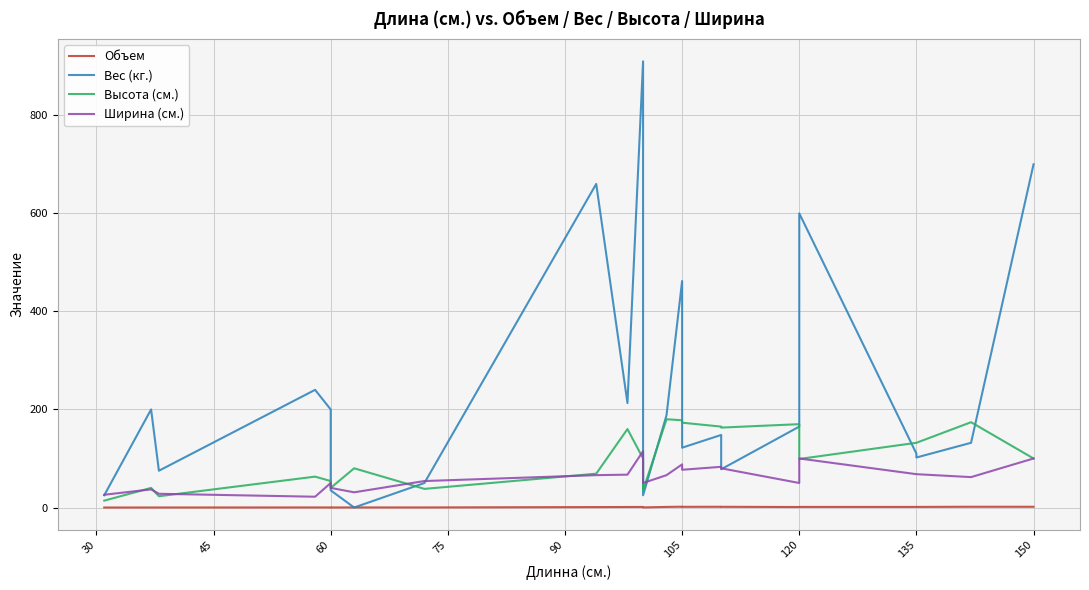

Reading left to right, what are all the values shown in this chart?

Объем: 0.0	0.1	0.1	0.2	0.2	0.1	0.2	0.1	0.9	1.1	1.1	0.2	1.2	1.6	1.4	1.5	1.4	1.0	1.2	1.2	1.2	1.5	1.5
Вес (кг.): 25.0	200.0	75.0	240.0	200.0	35.0	0.0	50.0	660.0	213.0	910.0	25.0	188.0	462.0	122.0	148.0	78.0	165.0	600.0	110.0	102.0	132.0	700.0
Высота (см.): 14.0	40.0	23.0	63.0	54.0	40.0	80.0	38.0	69.0	160.0	100.0	35.0	180.0	178.0	173.0	165.0	163.0	170.0	99.0	132.0	132.0	174.0	100.0
Ширина (см.): 26.0	37.0	28.0	22.0	50.0	40.0	31.0	54.0	66.0	67.0	115.0	50.0	66.0	88.0	77.0	83.0	80.0	50.0	100.0	68.0	68.0	62.0	100.0